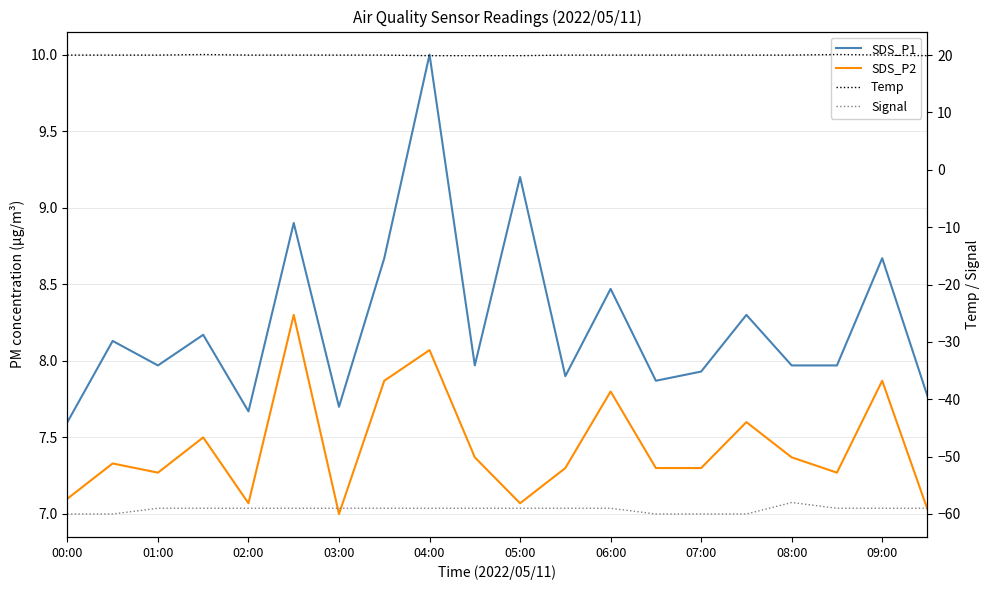

Is this an area chart (filled region under the line)?

No